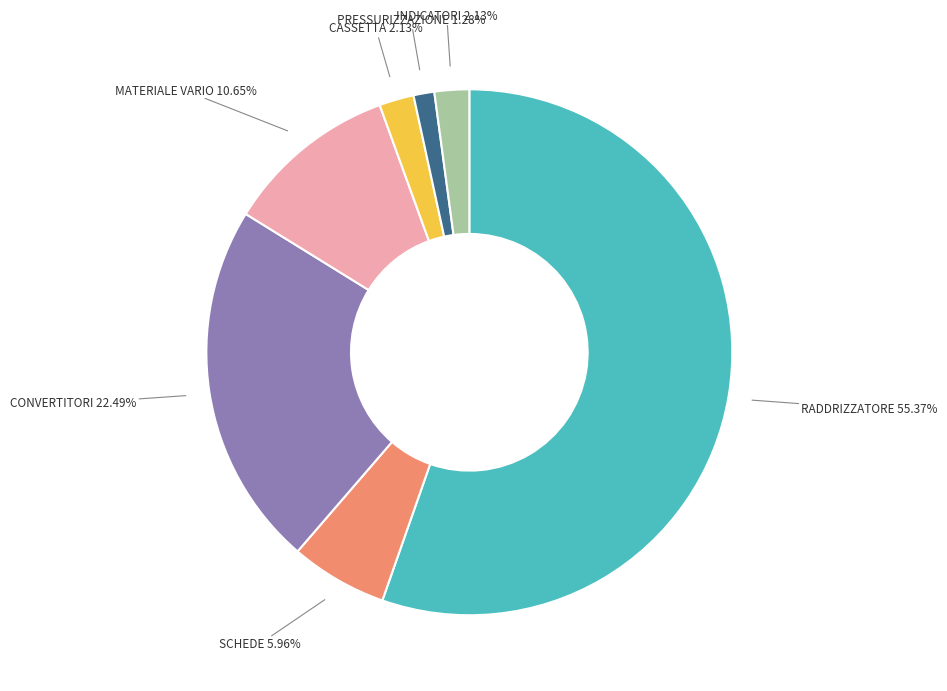

Is the sum of SCHEDE and PRESSURIZZAZIONE greater than half?

No